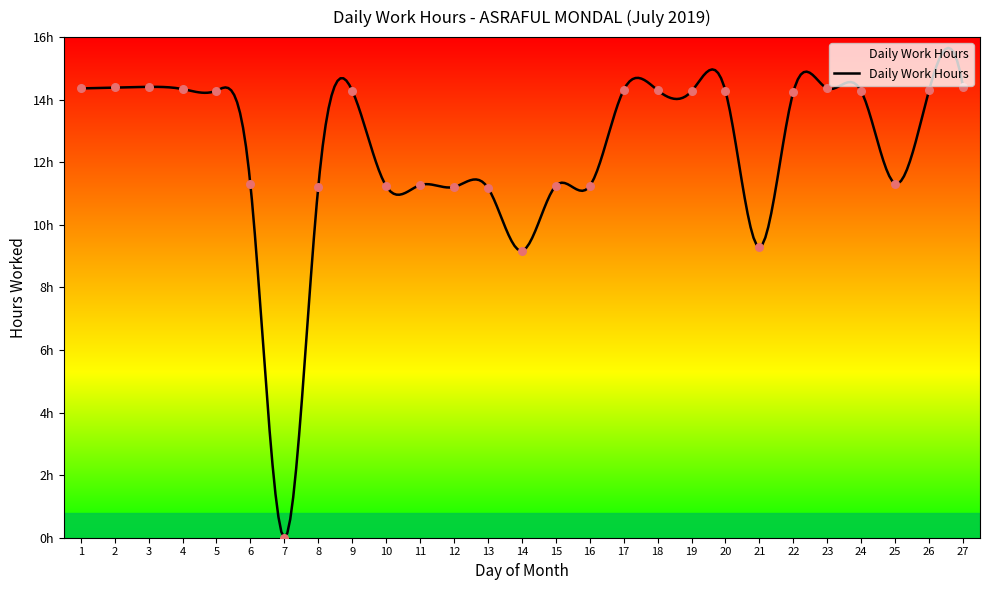

Which has a higher value, 11 or 13?

11